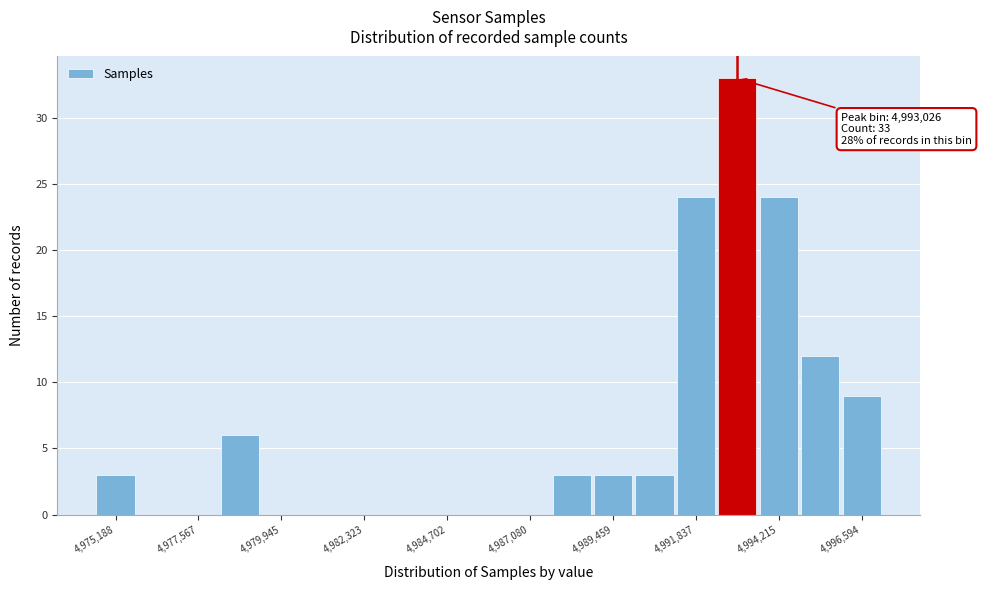

Read against the x-axis, roughly where is the centre of the tallest bar?

4993000